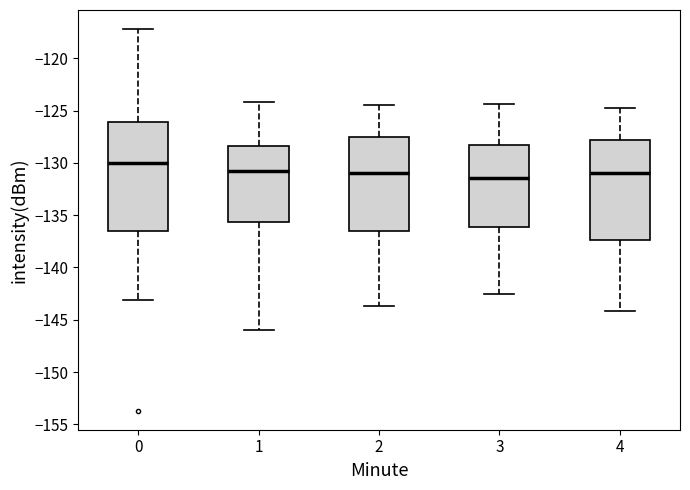

Reading left to right, transcribe this box plot: for each box, give where its median line is, the range the box spans, and where its two whiskers end, as read against the y-axis. The values are not printed on the chart, so give them approximately, as read against the axis.

0: median -130.0, box -136.5 to -126.0, whiskers -143.0 to -117.0
1: median -131.0, box -135.5 to -128.5, whiskers -146.0 to -124.0
2: median -131.0, box -136.5 to -127.5, whiskers -143.5 to -124.5
3: median -131.5, box -136.0 to -128.5, whiskers -142.5 to -124.5
4: median -131.0, box -137.5 to -128.0, whiskers -144.0 to -125.0